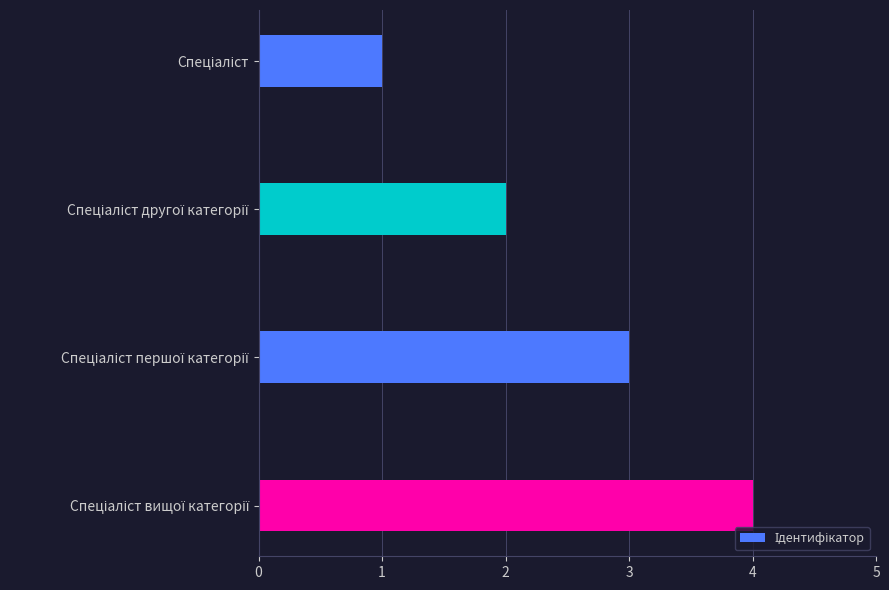

What is the difference between the maximum and minimum values?

3